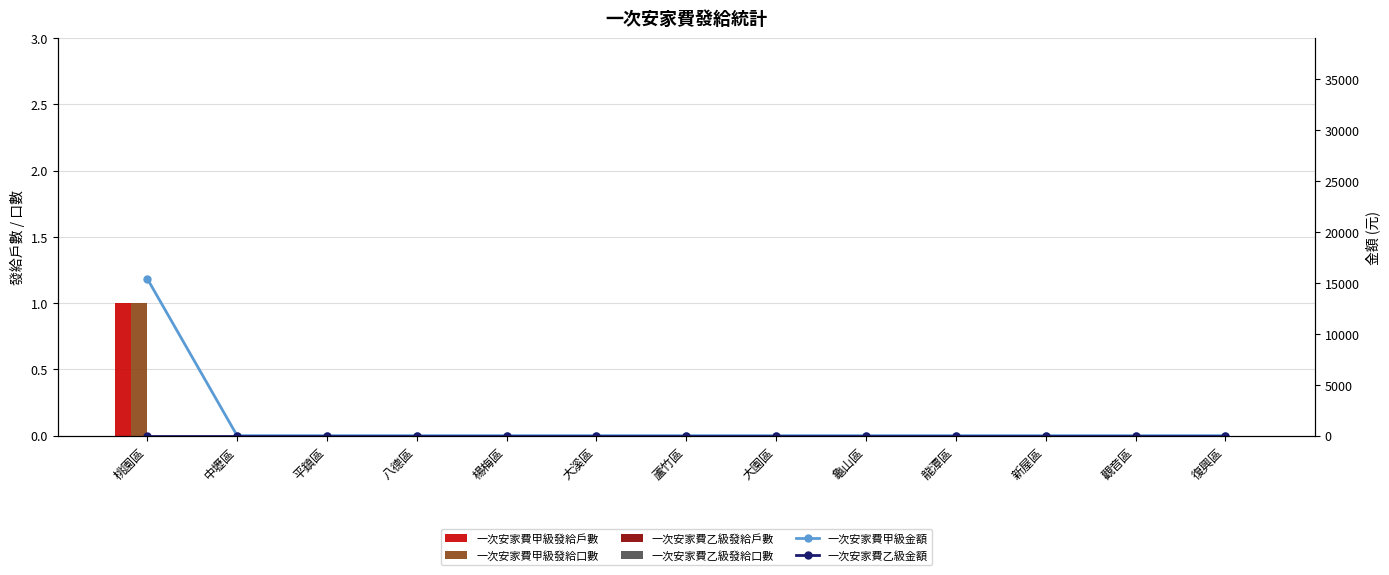

Rank the series by their maximum value, from highest to lowest.

一次安家費甲級金額, 一次安家費甲級發給戶數, 一次安家費甲級發給口數, 一次安家費乙級發給戶數, 一次安家費乙級發給口數, 一次安家費乙級金額